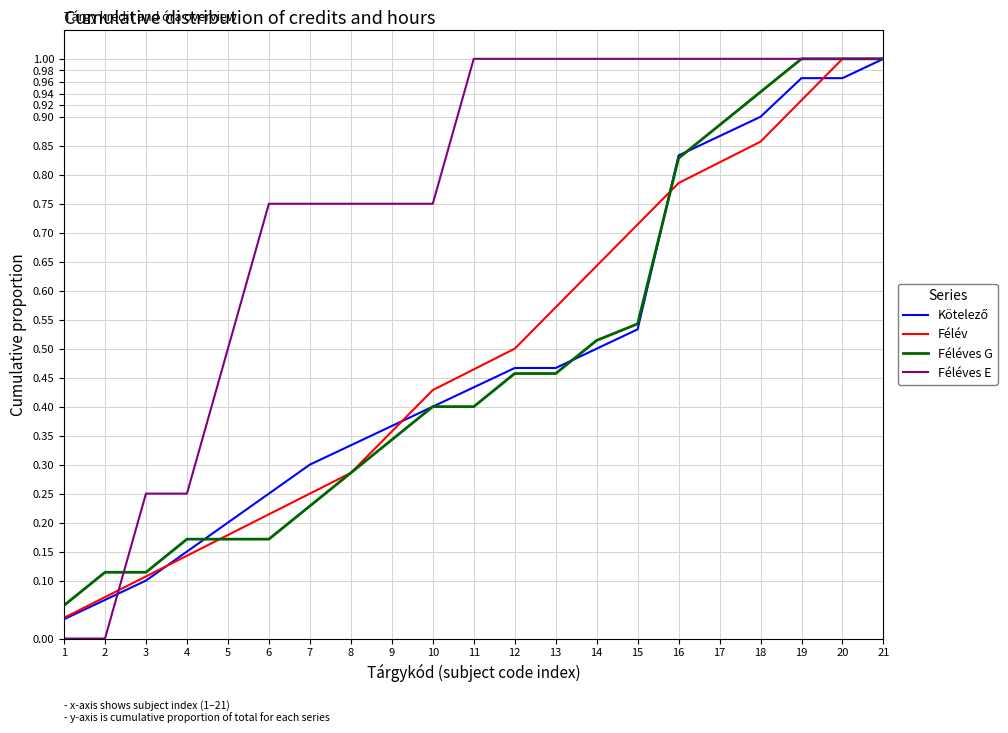

Which series has the largest total across all categories?

Féléves E